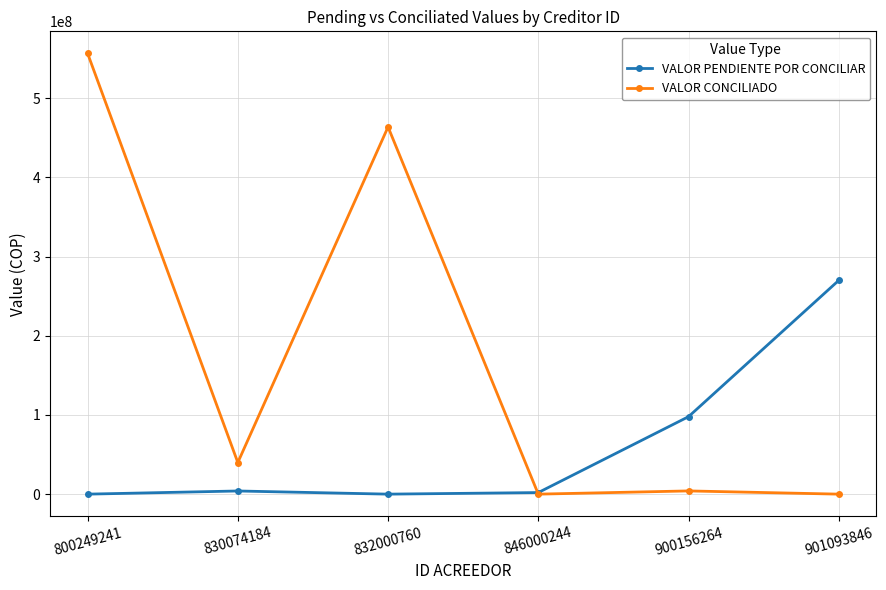

How many intersections are there between VALOR PENDIENTE POR CONCILIAR and VALOR CONCILIADO?

1